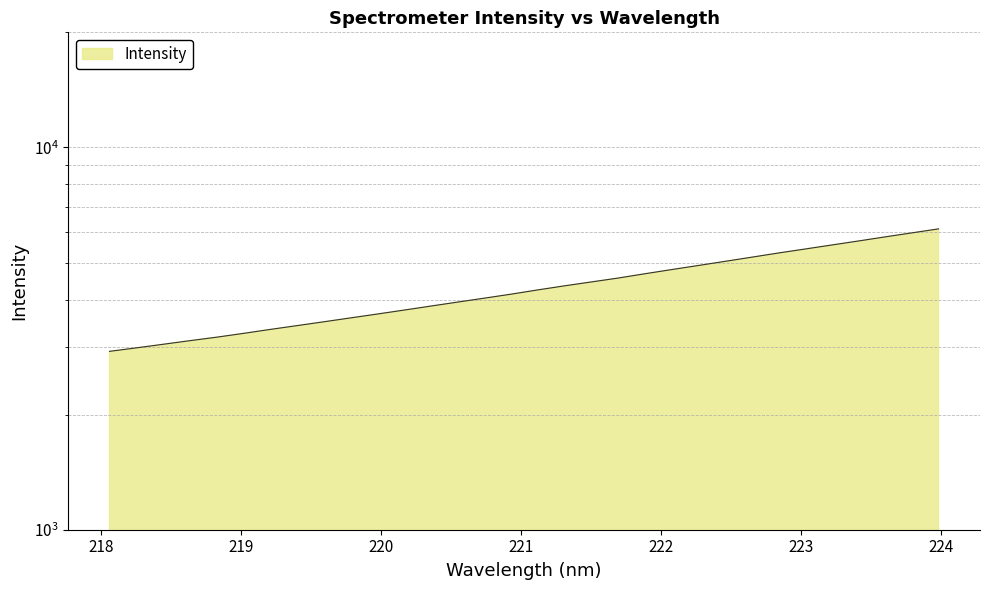

What is the minimum value shown in the chart?

2927.8